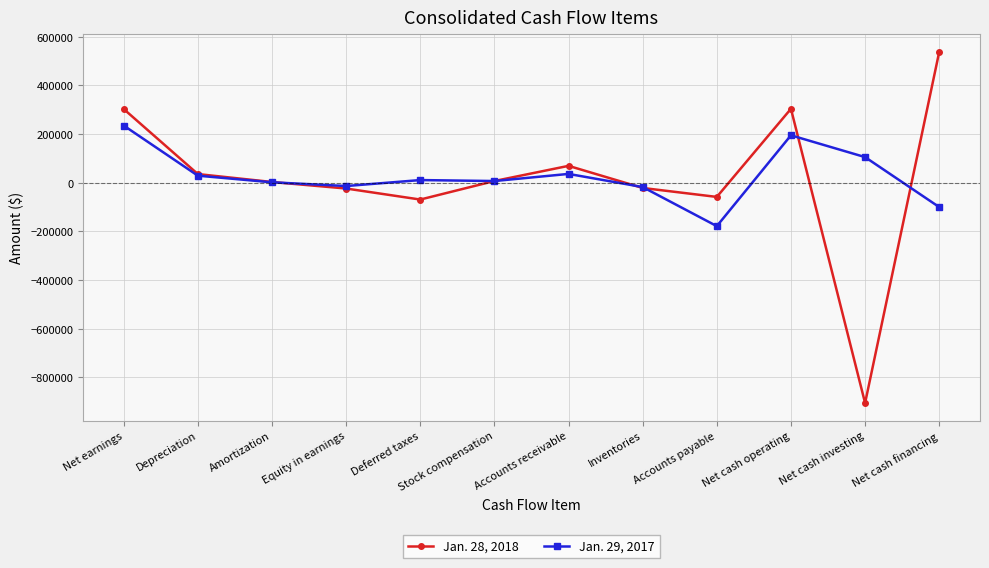

What is the average value of the Jan. 28, 2018 series?

15386